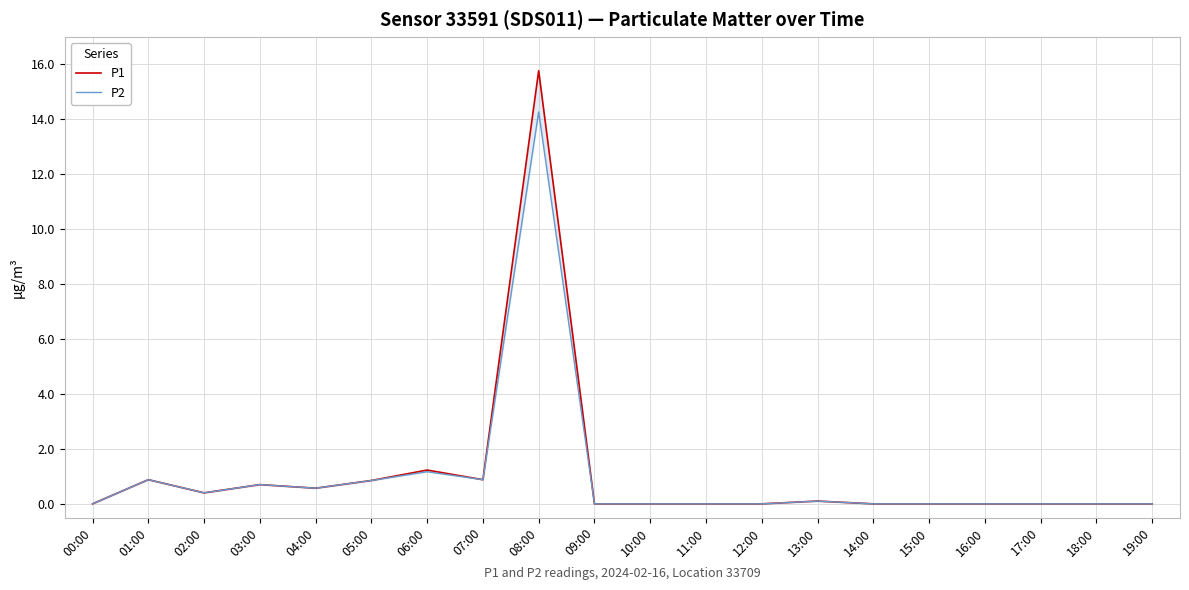

What is the difference between the maximum and minimum values in the P1 series?

15.8